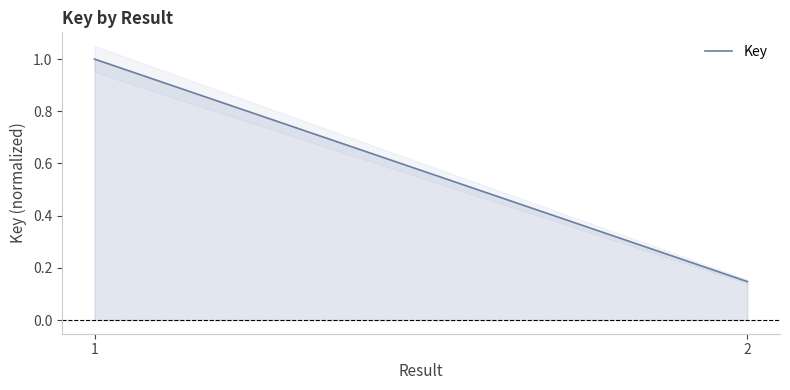

Which label corresponds to the largest value in the chart?

1